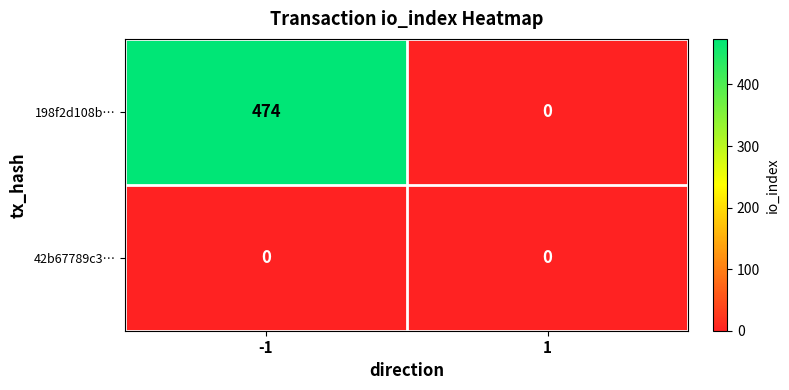

Which series changed the most between -1 and 1?

198f2d108b…